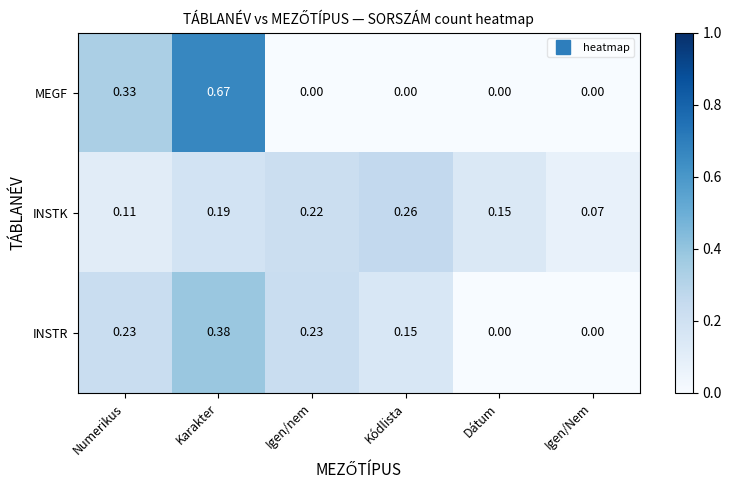

Where is INSTK nearest to the value 0?

Igen/Nem